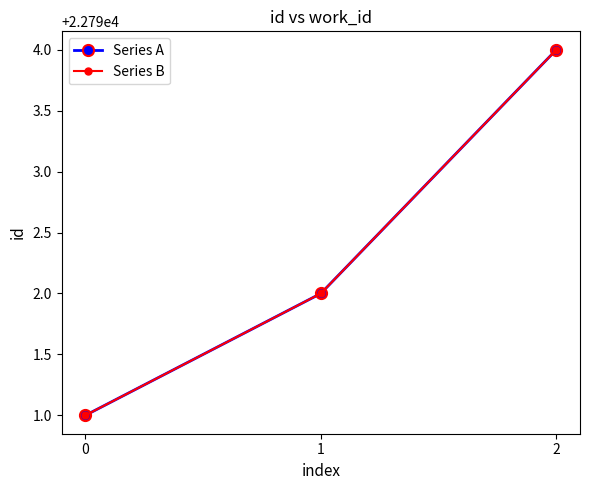

What is the smallest value displayed?

22791